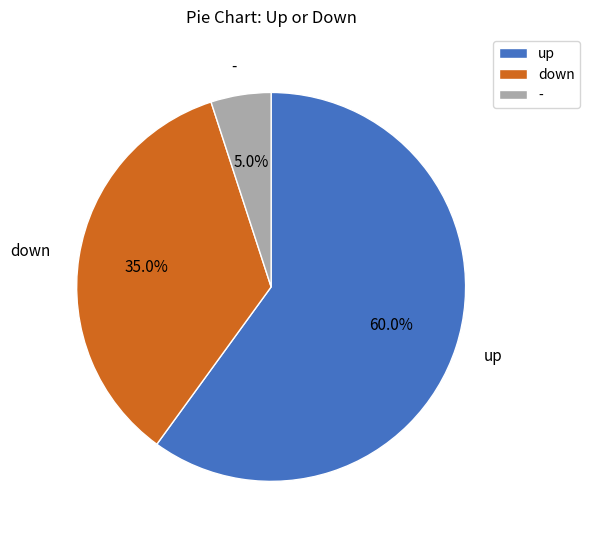

What percentage is the down slice, to the nearest percent?

35%